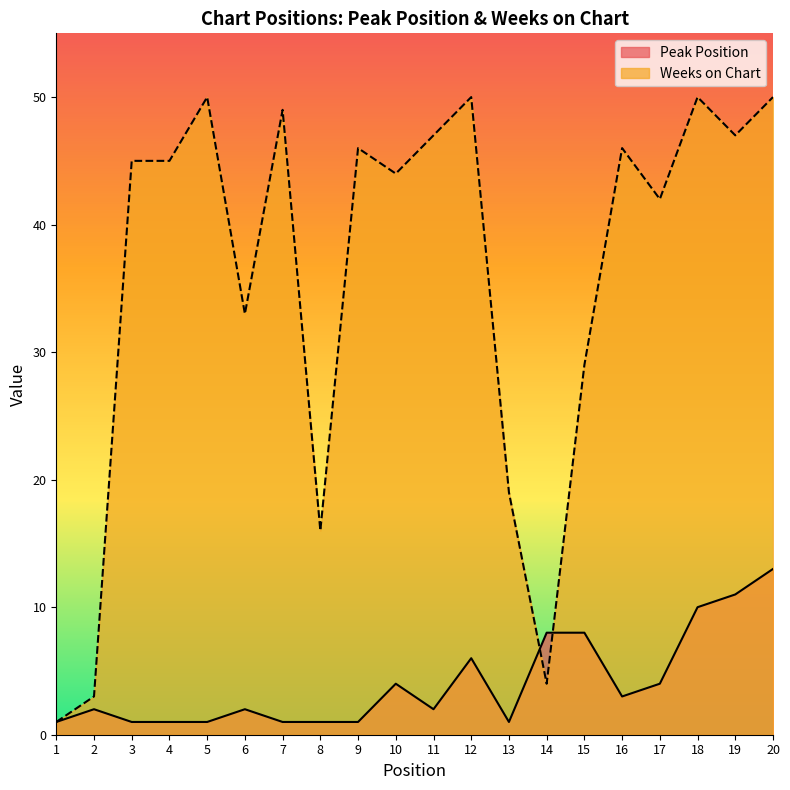

What is the total value across all series at 13?

20